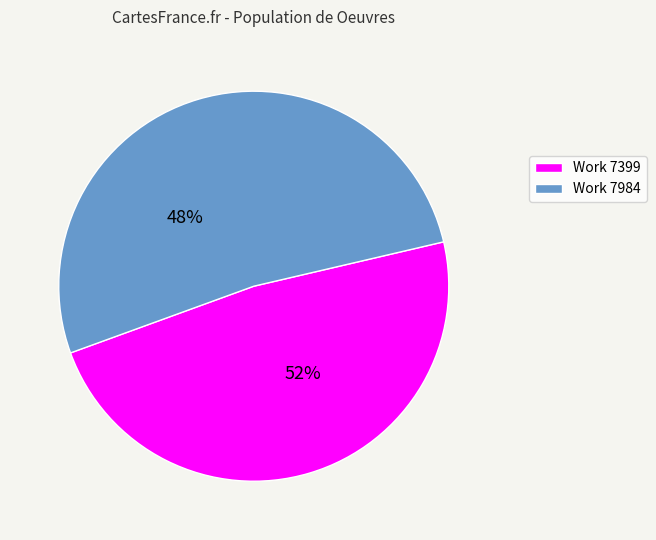

To the nearest percent, what is the combined percentage of Work 7984 and Work 7399?

100%